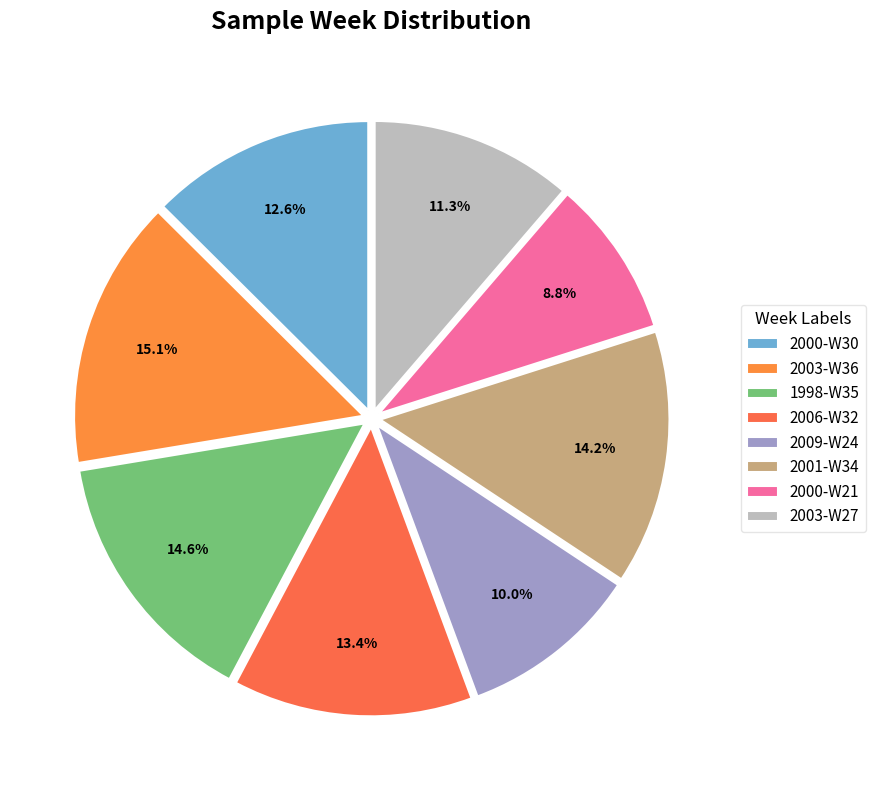

What percentage is the 2009-W24 slice, to the nearest percent?

10%